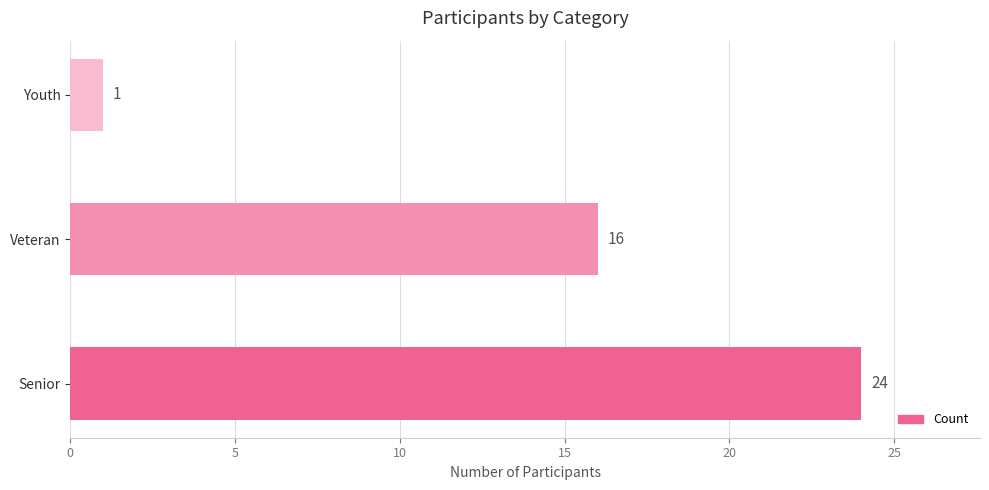

What is the greatest value displayed?

24